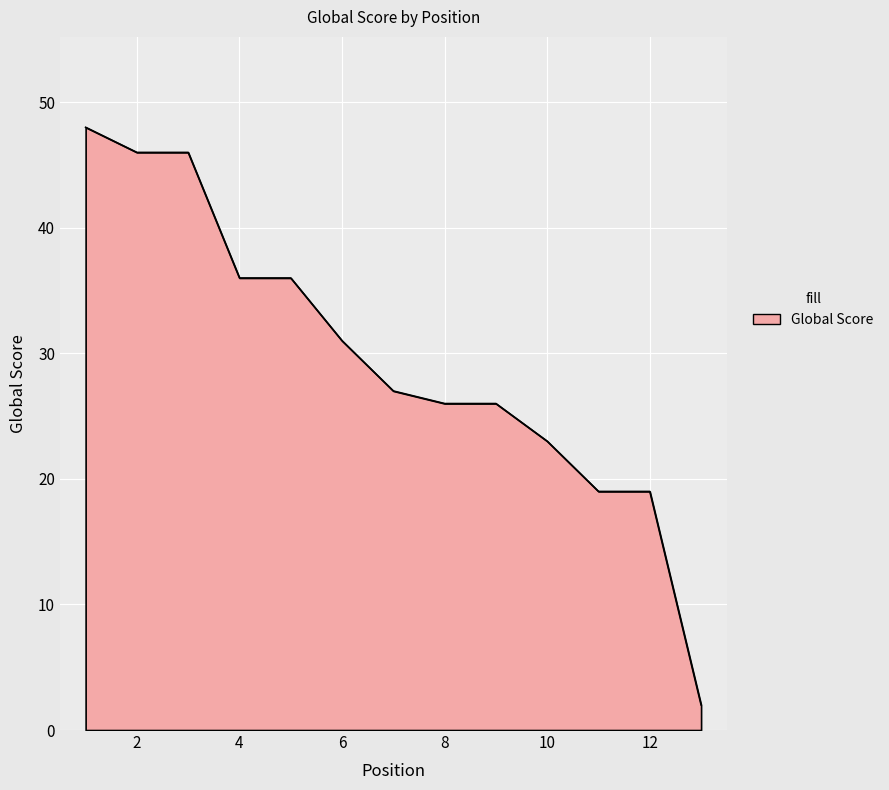

Reading right to left, transcribe all the data shown in this chart.

2	19	19	23	26	26	27	31	36	36	46	46	48